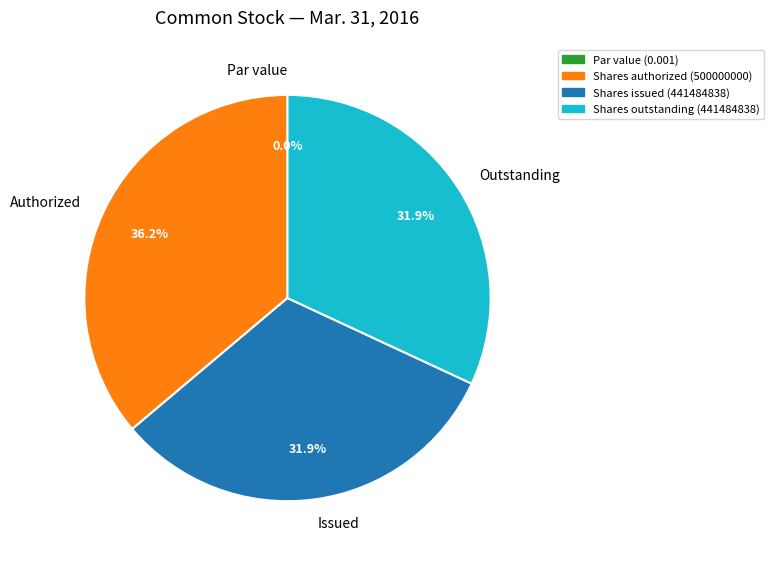

Is there a majority slice in this chart?

No